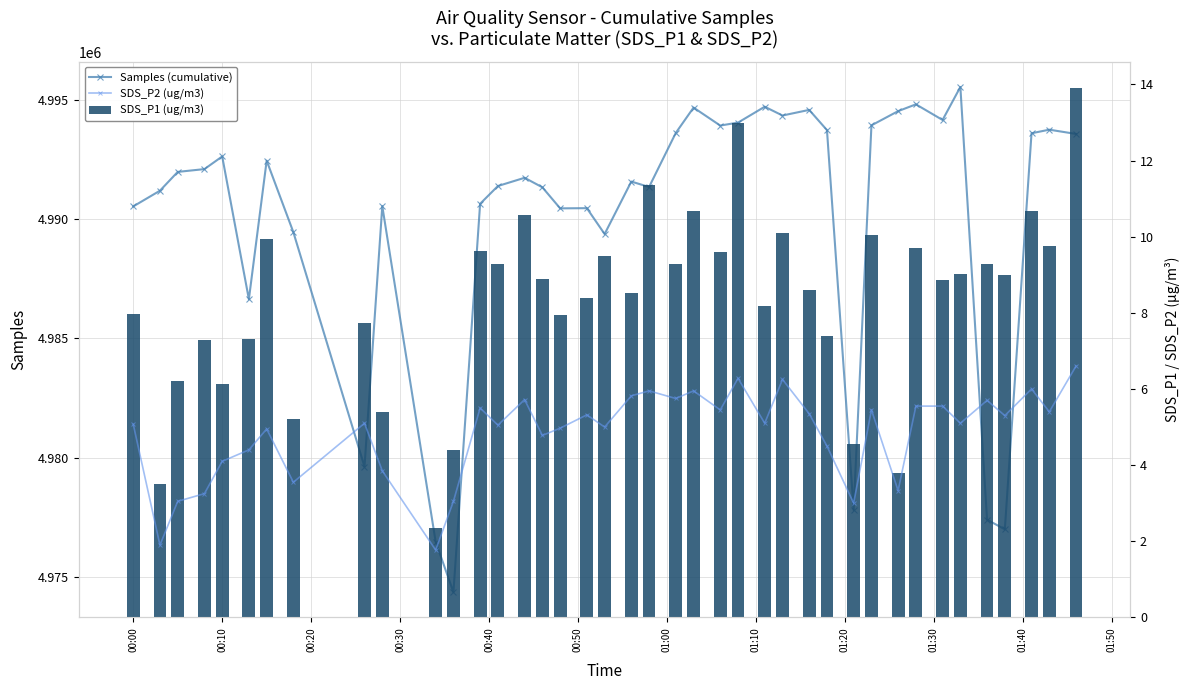

What are all the series names shown in the legend?

Samples (cumulative), SDS_P2 (ug/m3), SDS_P1 (ug/m3)